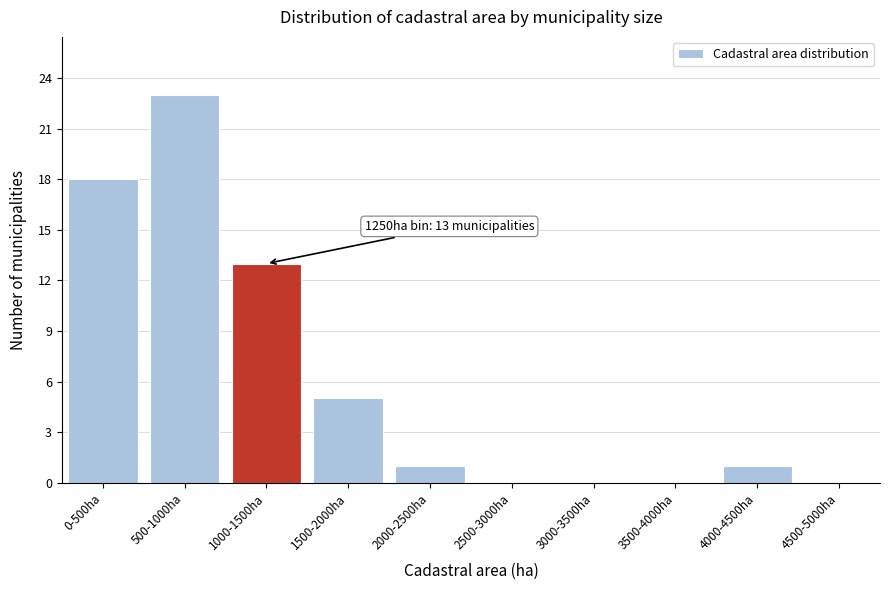

Reading left to right, what are all the values shown in this chart?

0-500ha=18	500-1000ha=23	1000-1500ha=13	1500-2000ha=5	2000-2500ha=1	2500-3000ha=0	3000-3500ha=0	3500-4000ha=0	4000-4500ha=1	4500-5000ha=0